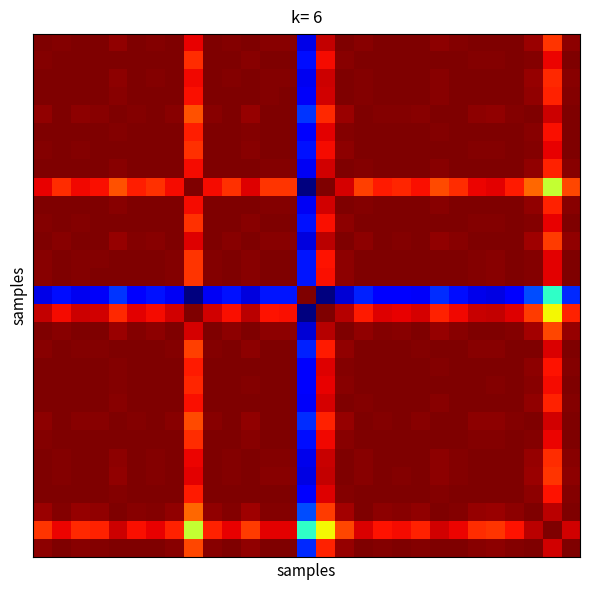

What is the greatest value displayed?

1.0